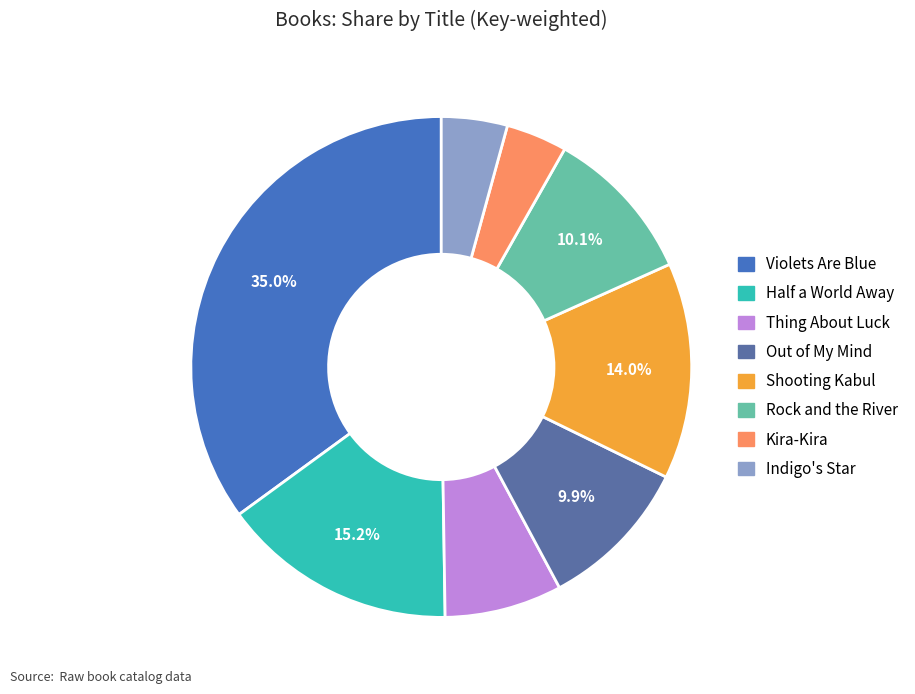

Rank the categories by value from lowest to highest.

Kira-Kira, Indigo's Star, Thing About Luck, Out of My Mind, Rock and the River, Shooting Kabul, Half a World Away, Violets Are Blue